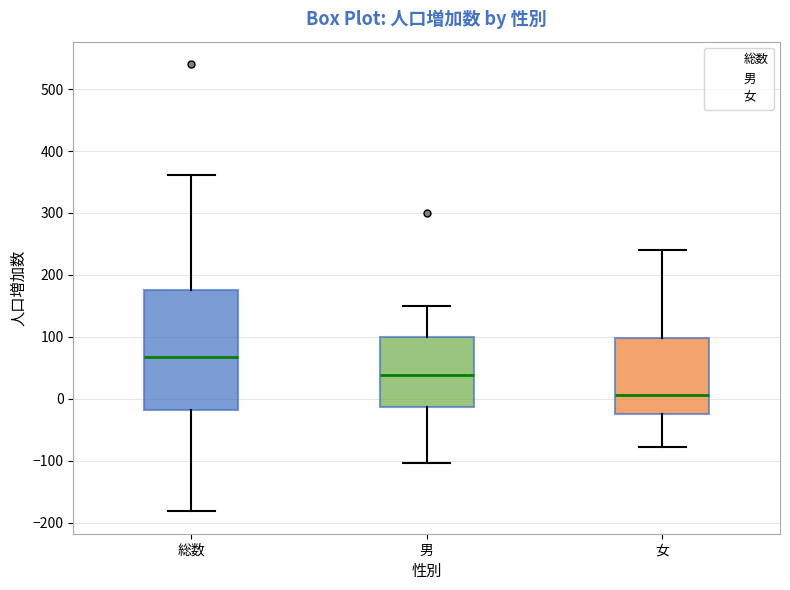

Which box's median line is the highest?

総数